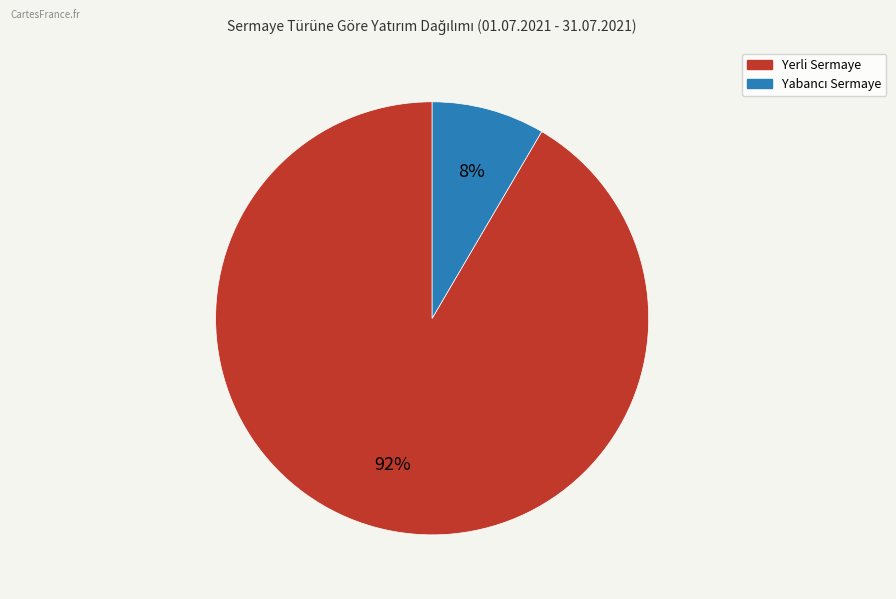

What percentage is the Yerli Sermaye slice, to the nearest percent?

92%